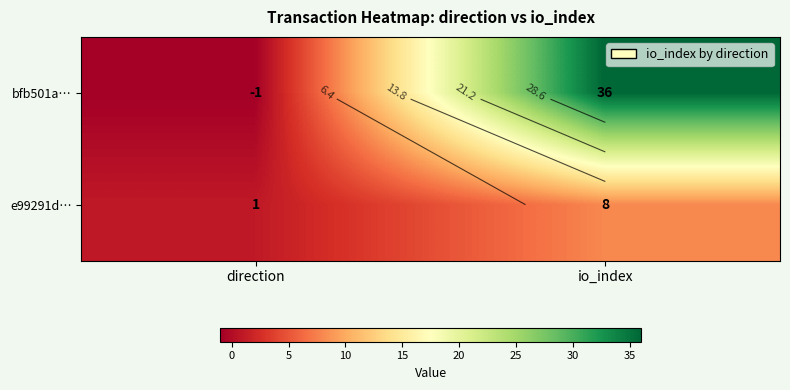

True or false: bfb501a… has a value of 36 at io_index.

True